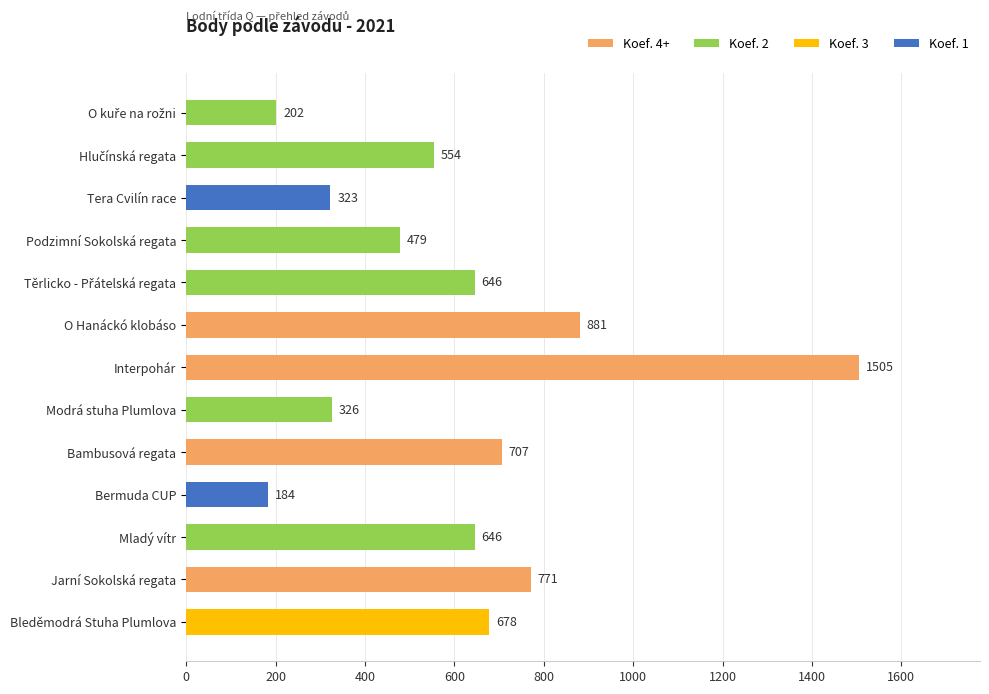

Does the chart contain stacked bars?

No